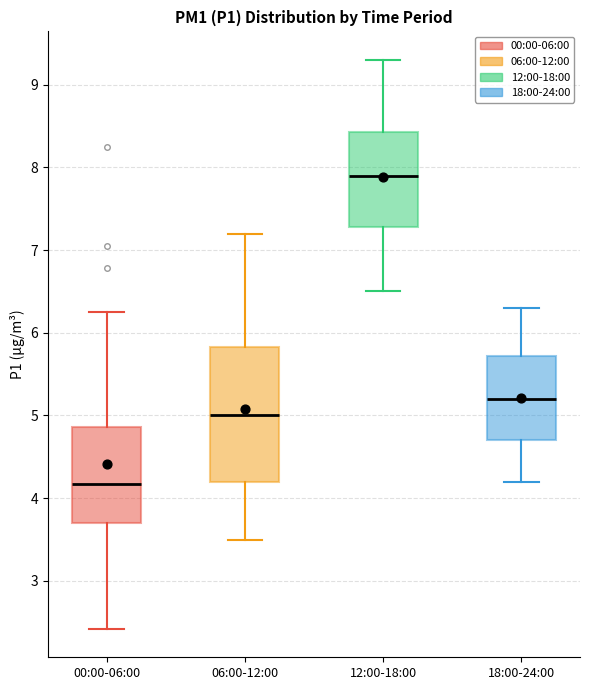

Reading left to right, read every box against the y-axis: the position of its median line, the range the box covers, and the ends of its whiskers. The values are not printed on the chart, so give them approximately, as read against the axis.

00:00-06:00: median 4.2, box 3.7 to 4.9, whiskers 2.4 to 6.3
06:00-12:00: median 5.0, box 4.2 to 5.8, whiskers 3.5 to 7.2
12:00-18:00: median 7.9, box 7.3 to 8.4, whiskers 6.5 to 9.3
18:00-24:00: median 5.2, box 4.7 to 5.7, whiskers 4.2 to 6.3